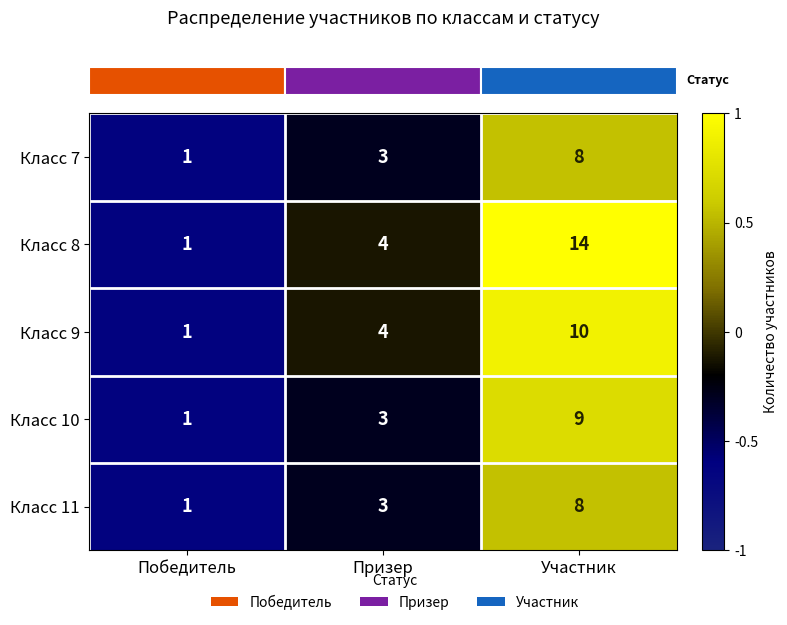

Reading right to left, extract all data points from this chart.

Класс 7: 8	3	1
Класс 8: 14	4	1
Класс 9: 10	4	1
Класс 10: 9	3	1
Класс 11: 8	3	1